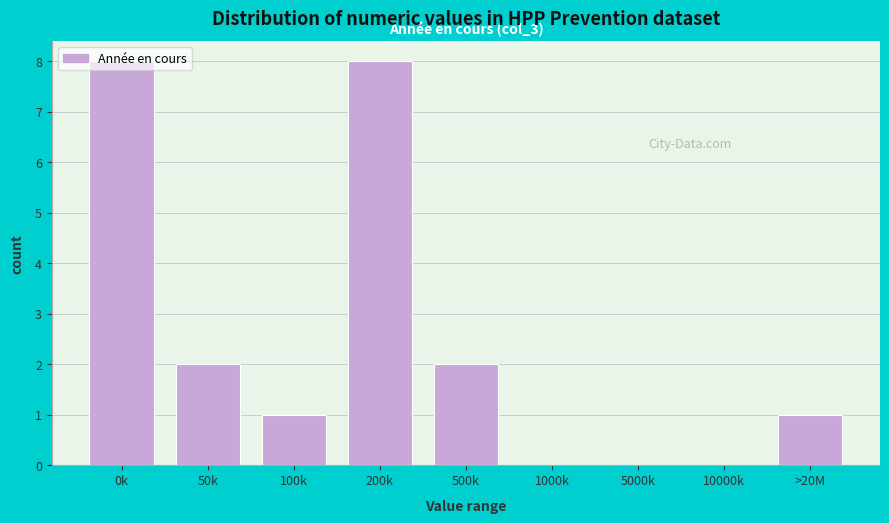

What is the change in value from 200k to 5000k?

-8